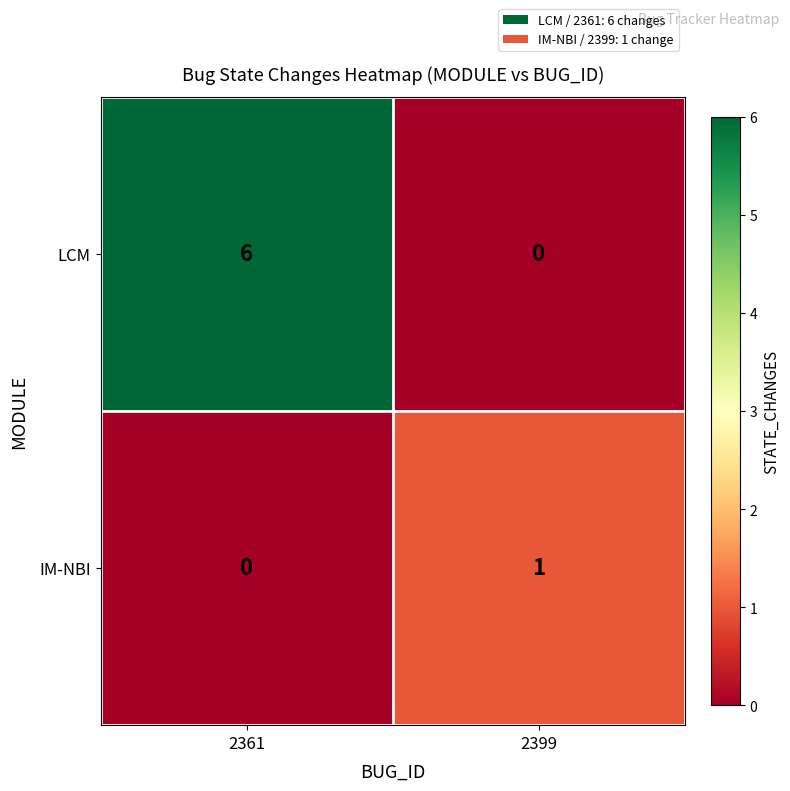

List the series in order of their overall mean, lowest first.

IM-NBI, LCM